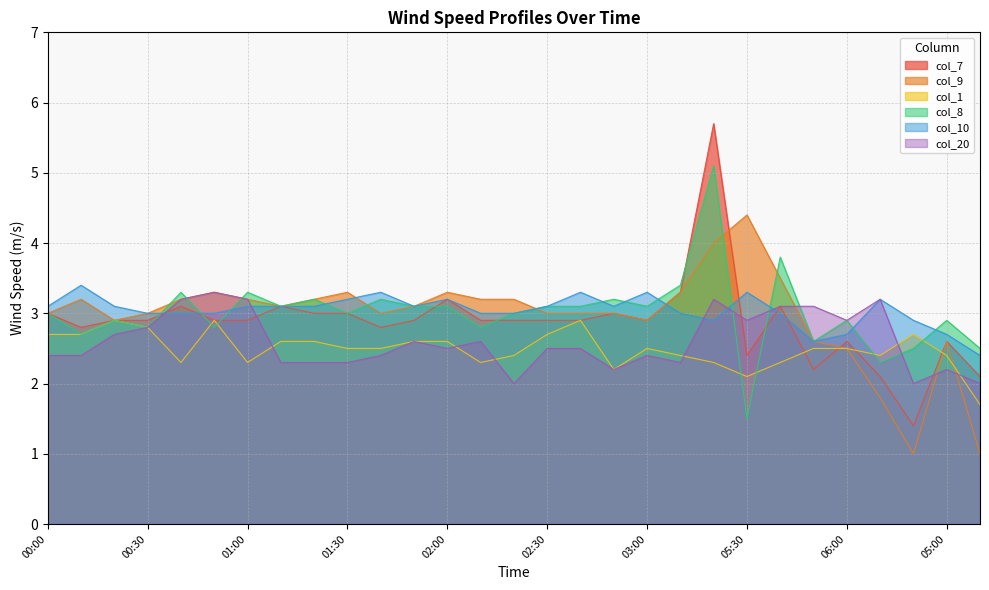

Reading right to left, transcribe all the data shown in this chart.

col_7: 06:10=2.1	05:00=2.6	04:50=1.4	04:40=2.1	06:00=2.6	05:50=2.2	05:40=3.1	05:30=2.4	05:20=5.7	03:10=3.3	03:00=2.9	02:50=3.0	02:40=2.9	02:30=2.9	02:20=2.9	02:10=2.9	02:00=3.2	01:50=2.9	01:40=2.8	01:30=3.0	01:20=3.0	01:10=3.1	01:00=2.9	00:50=2.9	00:40=3.1	00:30=2.9	00:20=2.9	00:10=2.8	00:00=3.0
col_9: 06:10=1.0	05:00=2.6	04:50=1.0	04:40=1.8	06:00=2.5	05:50=2.6	05:40=3.5	05:30=4.4	05:20=4.0	03:10=3.3	03:00=2.9	02:50=3.0	02:40=3.0	02:30=3.0	02:20=3.2	02:10=3.2	02:00=3.3	01:50=3.1	01:40=3.0	01:30=3.3	01:20=3.2	01:10=3.1	01:00=3.2	00:50=3.3	00:40=3.2	00:30=3.0	00:20=2.9	00:10=3.2	00:00=3.0
col_1: 06:10=1.7	05:00=2.4	04:50=2.7	04:40=2.4	06:00=2.5	05:50=2.5	05:40=2.3	05:30=2.1	05:20=2.3	03:10=2.4	03:00=2.5	02:50=2.2	02:40=2.9	02:30=2.7	02:20=2.4	02:10=2.3	02:00=2.6	01:50=2.6	01:40=2.5	01:30=2.5	01:20=2.6	01:10=2.6	01:00=2.3	00:50=2.9	00:40=2.3	00:30=2.8	00:20=2.9	00:10=2.7	00:00=2.7
col_8: 06:10=2.5	05:00=2.9	04:50=2.5	04:40=2.3	06:00=2.9	05:50=2.6	05:40=3.8	05:30=1.5	05:20=5.1	03:10=3.4	03:00=3.1	02:50=3.2	02:40=3.1	02:30=3.1	02:20=3.0	02:10=2.8	02:00=3.1	01:50=3.1	01:40=3.2	01:30=3.0	01:20=3.2	01:10=3.1	01:00=3.3	00:50=2.8	00:40=3.3	00:30=2.8	00:20=2.9	00:10=2.7	00:00=3.0
col_10: 06:10=2.4	05:00=2.7	04:50=2.9	04:40=3.2	06:00=2.7	05:50=2.6	05:40=3.0	05:30=3.3	05:20=2.9	03:10=3.0	03:00=3.3	02:50=3.1	02:40=3.3	02:30=3.1	02:20=3.0	02:10=3.0	02:00=3.2	01:50=3.1	01:40=3.3	01:30=3.2	01:20=3.1	01:10=3.1	01:00=3.1	00:50=3.0	00:40=3.0	00:30=3.0	00:20=3.1	00:10=3.4	00:00=3.1
col_20: 06:10=2.0	05:00=2.2	04:50=2.0	04:40=3.2	06:00=2.9	05:50=3.1	05:40=3.1	05:30=2.9	05:20=3.2	03:10=2.3	03:00=2.4	02:50=2.2	02:40=2.5	02:30=2.5	02:20=2.0	02:10=2.6	02:00=2.5	01:50=2.6	01:40=2.4	01:30=2.3	01:20=2.3	01:10=2.3	01:00=3.2	00:50=3.3	00:40=3.2	00:30=2.8	00:20=2.7	00:10=2.4	00:00=2.4